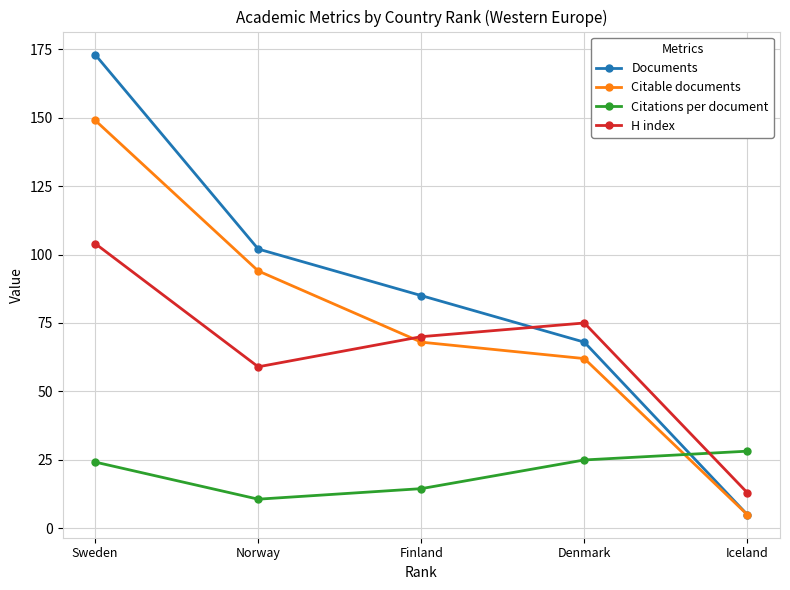

Which series ends up on top after the final intersection of H index and Documents?

H index